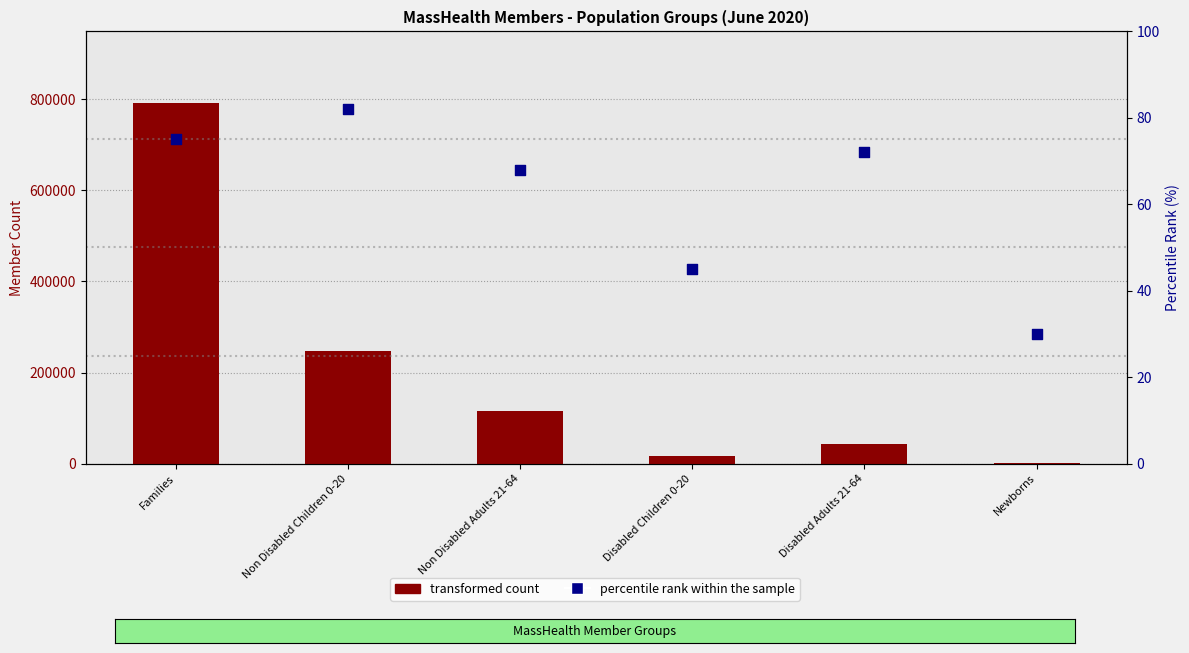

Is the value of percentile rank within the sample at Newborns greater than the value of transformed count at Newborns?

No